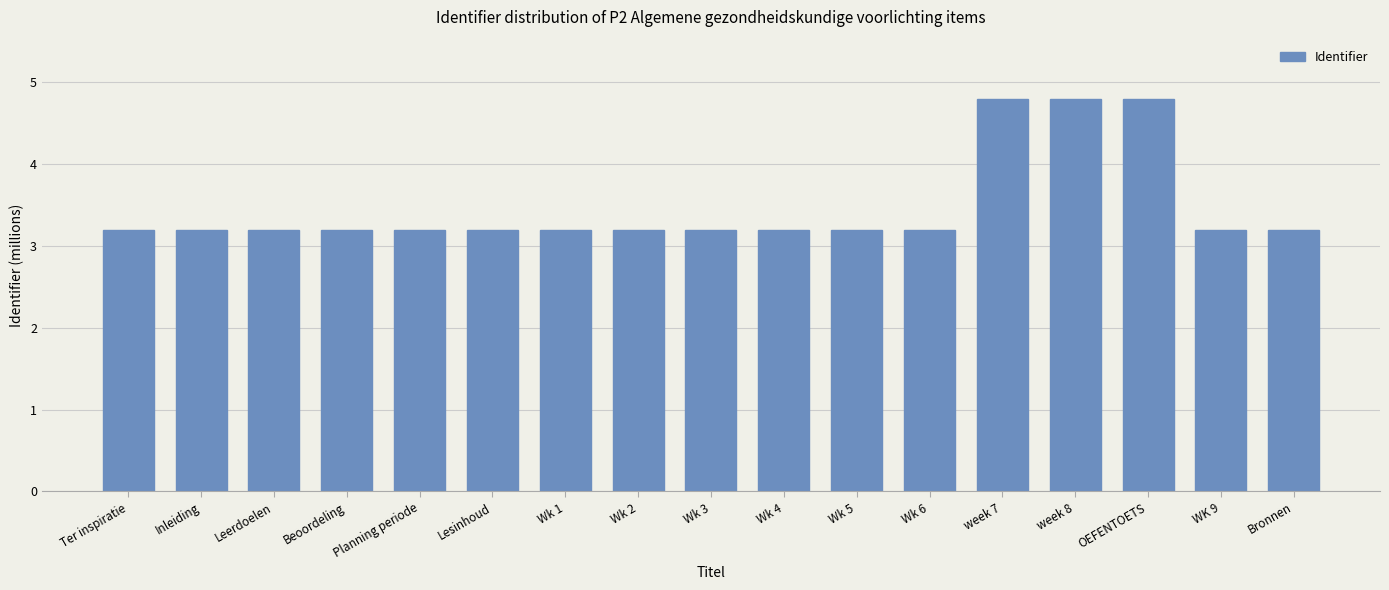

The value at Planning periode is 3.2. True or false?

True